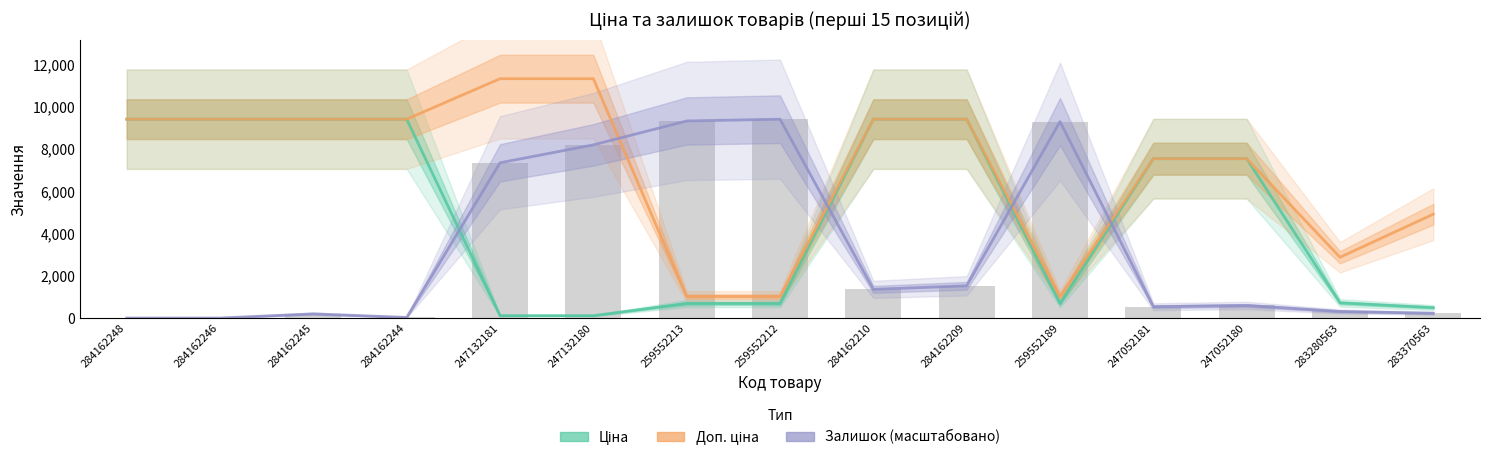

True or false: Доп. ціна has a value of 16068.7 at 247132181.

False